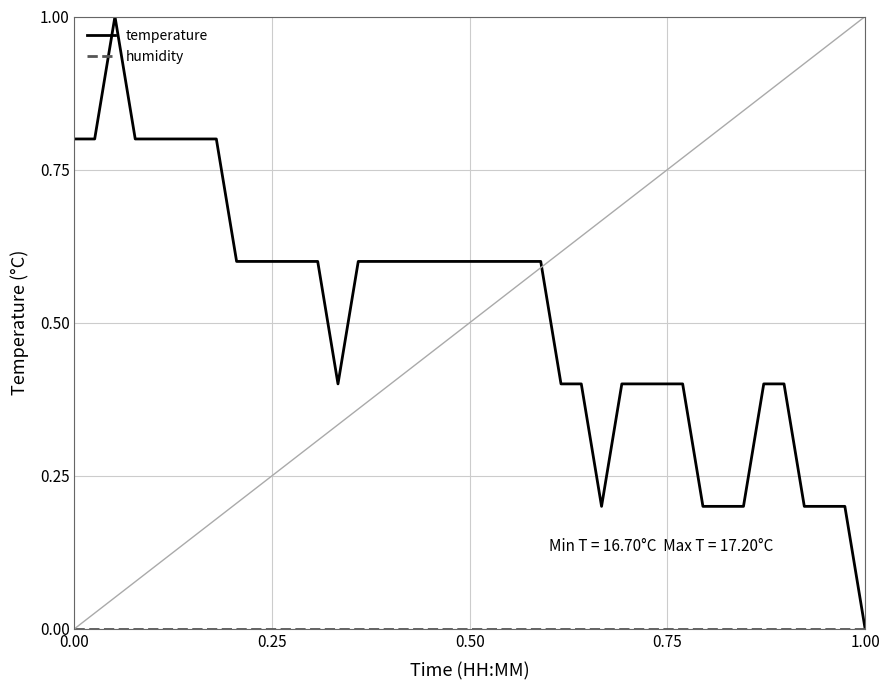

Which series has the largest range (max minus min)?

temperature